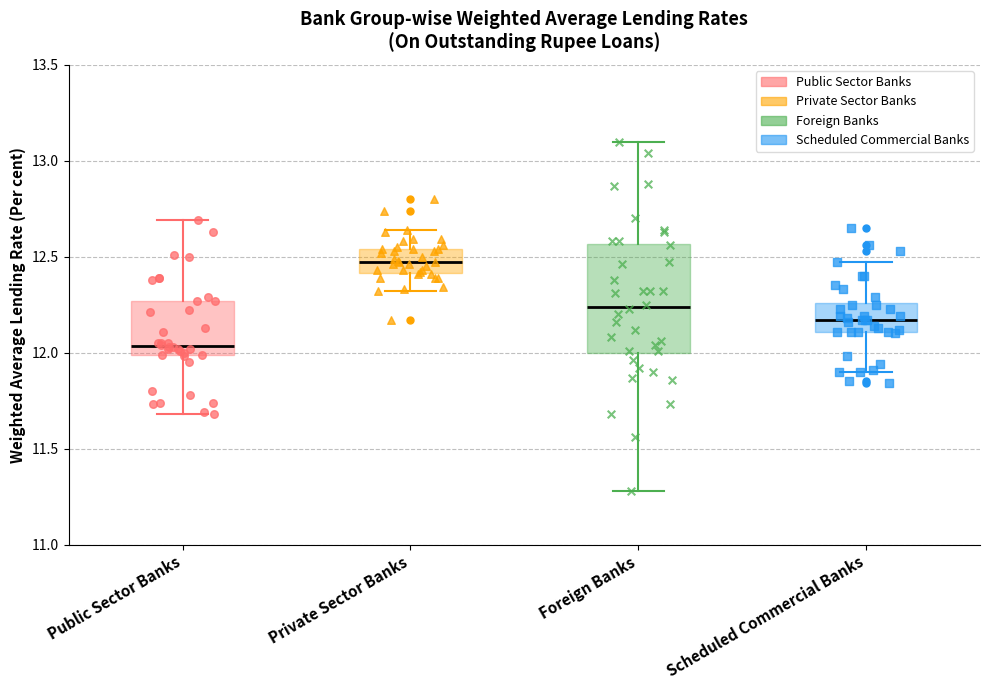

Which box has the lowest median line?

Public Sector Banks